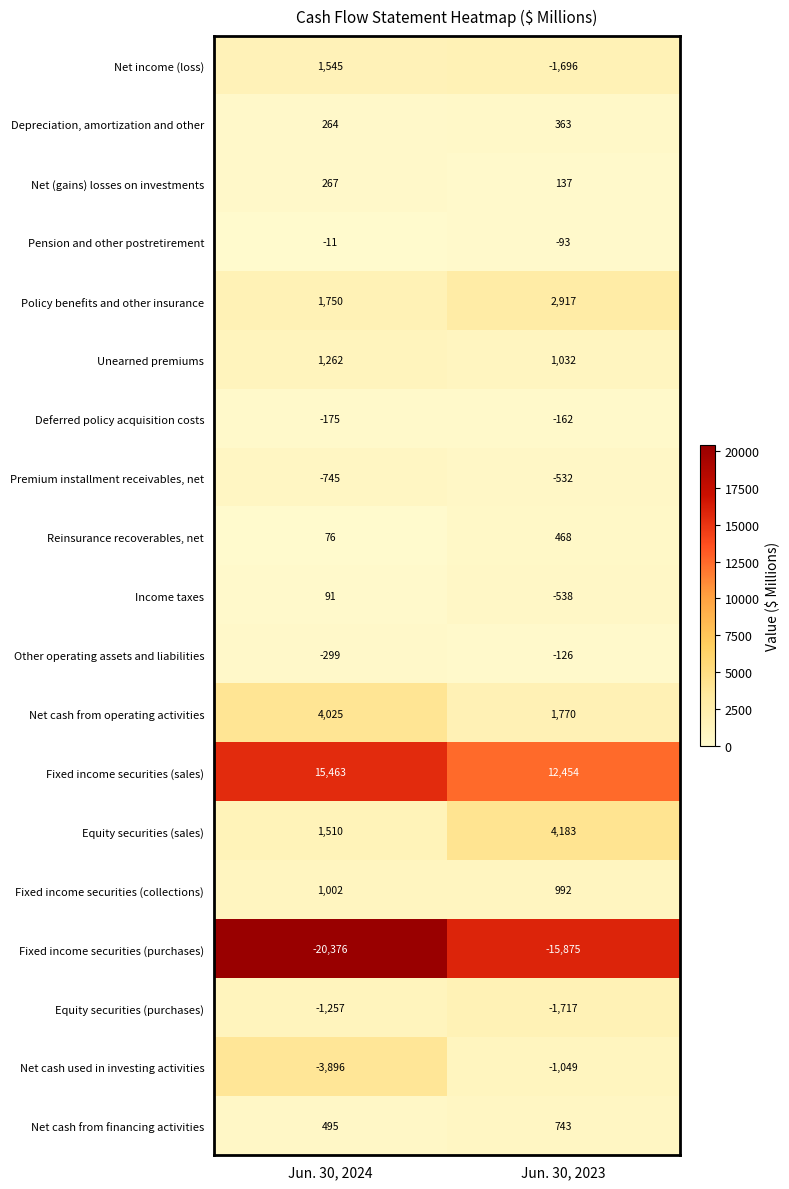

The Depreciation, amortization and other series shows 385 at Jun. 30, 2024. True or false?

False